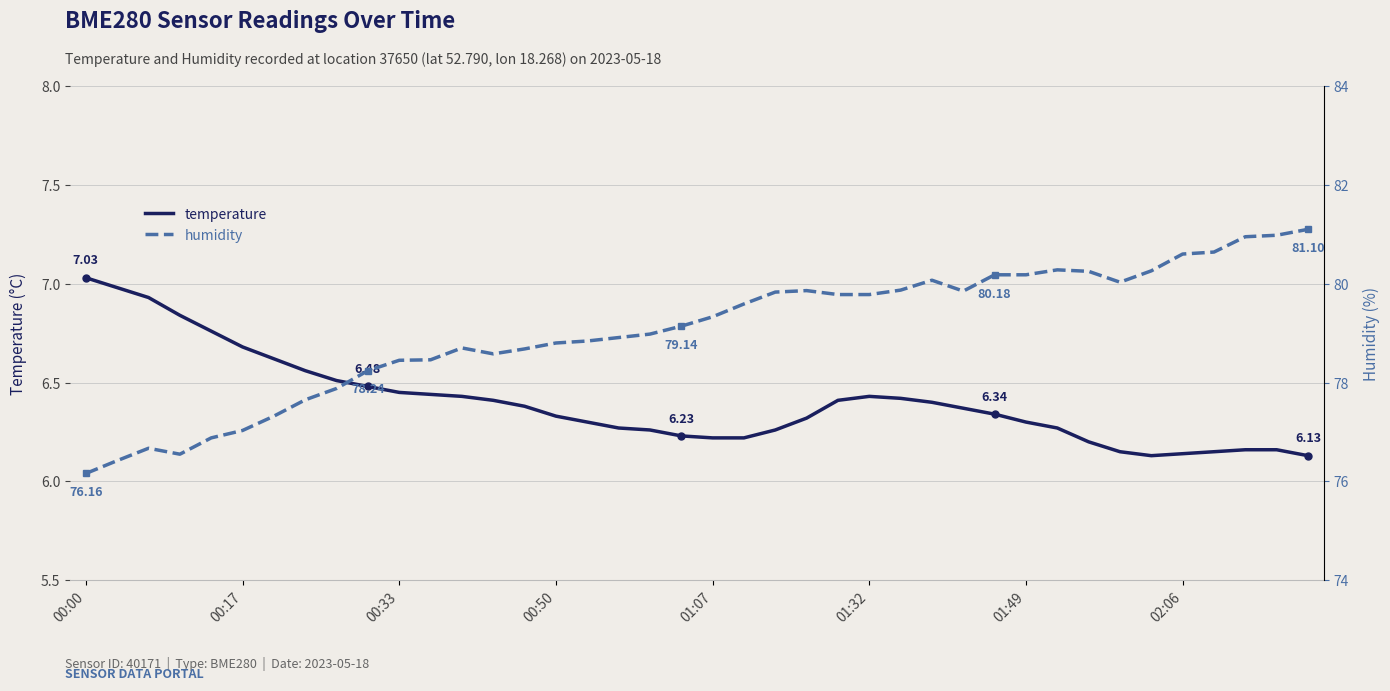

What is the sum of the temperature values at 14 and 9?

12.9